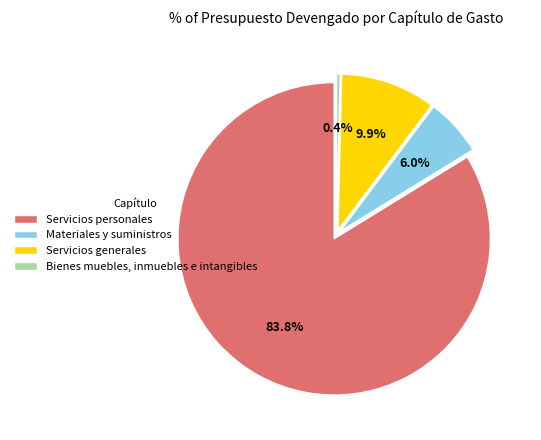

How many slices are in this pie chart?

4